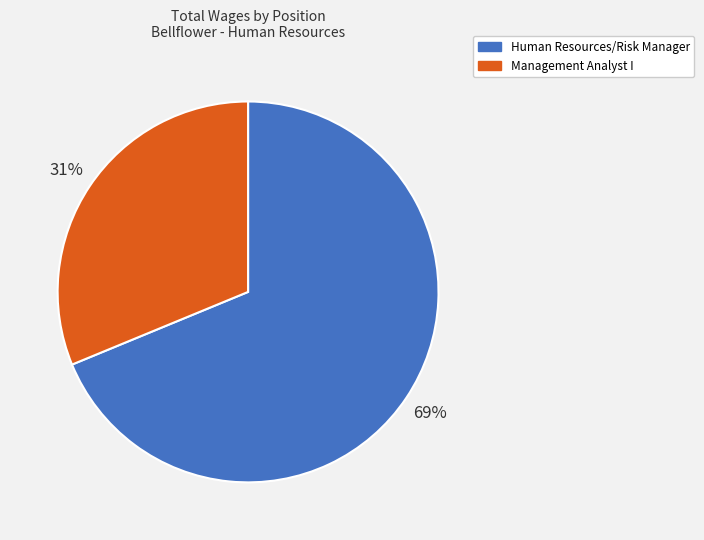

Count the number of slices in the pie.

2